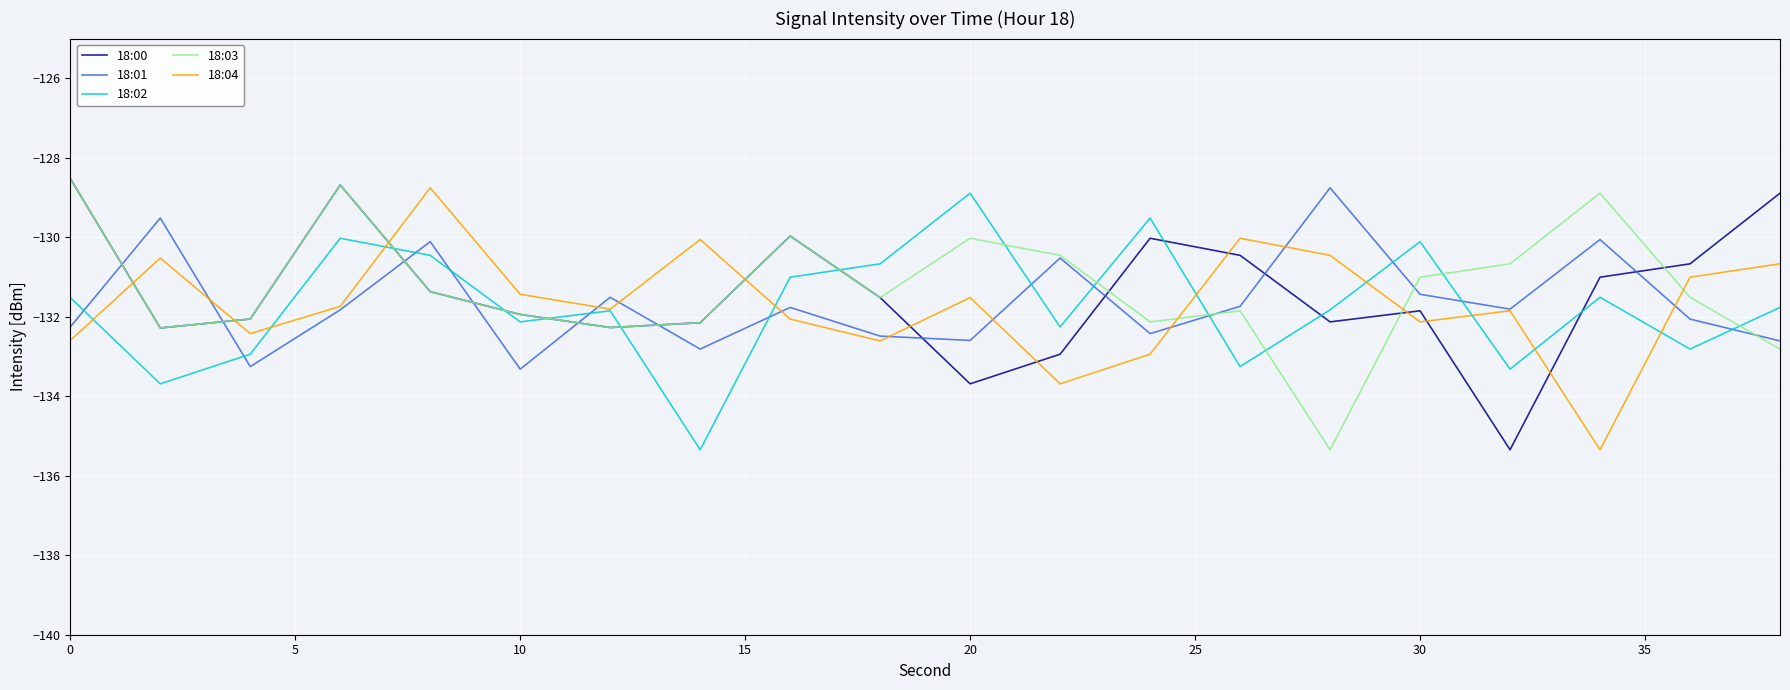

In 18:01, how many points are higher than both neighbors (excluding endpoints)?

7